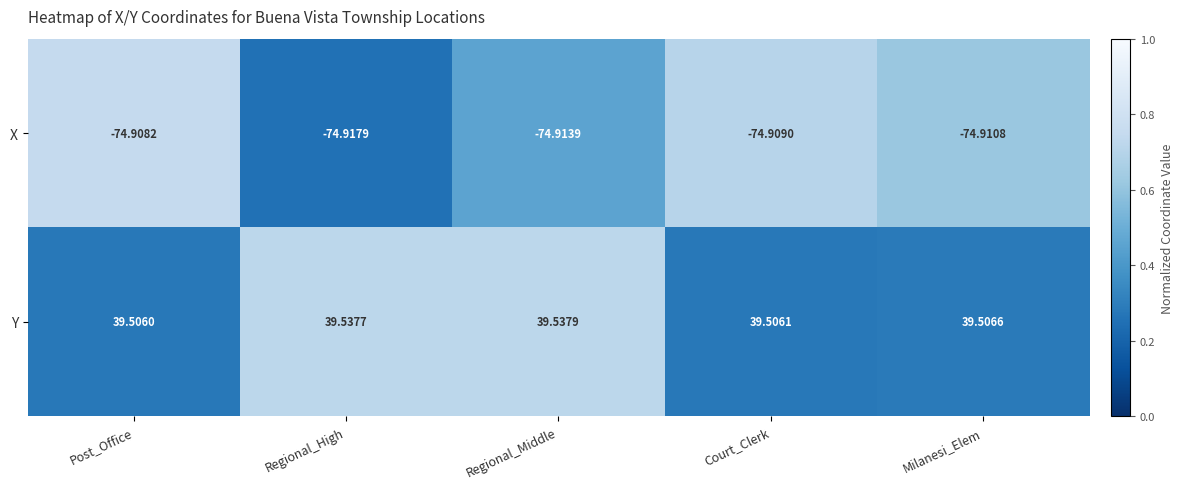

Where is X nearest to the value -74?

Post_Office